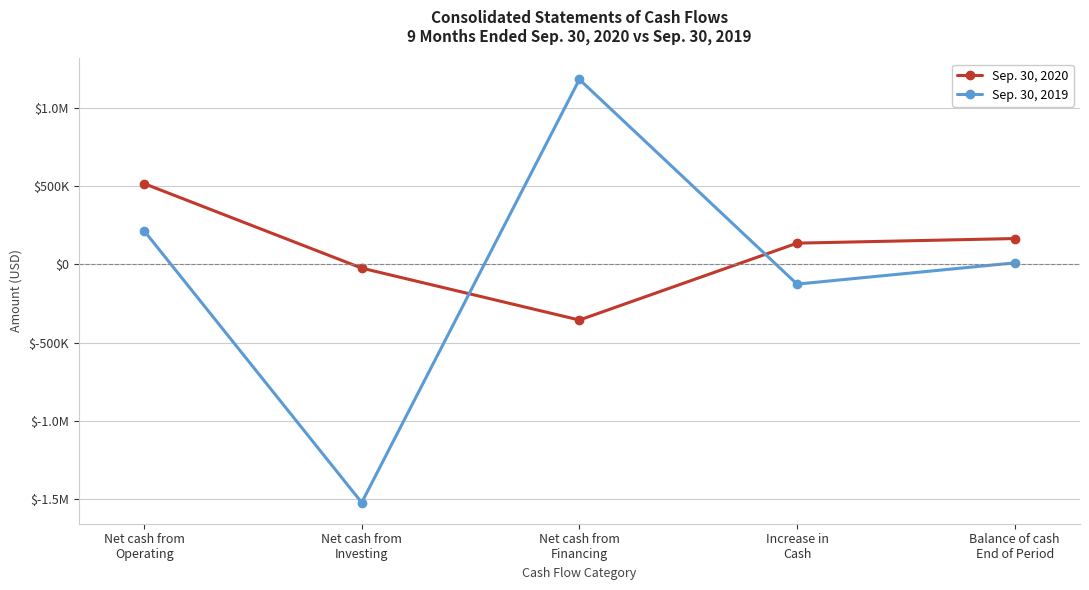

What are all the series names shown in the legend?

Sep. 30, 2020, Sep. 30, 2019